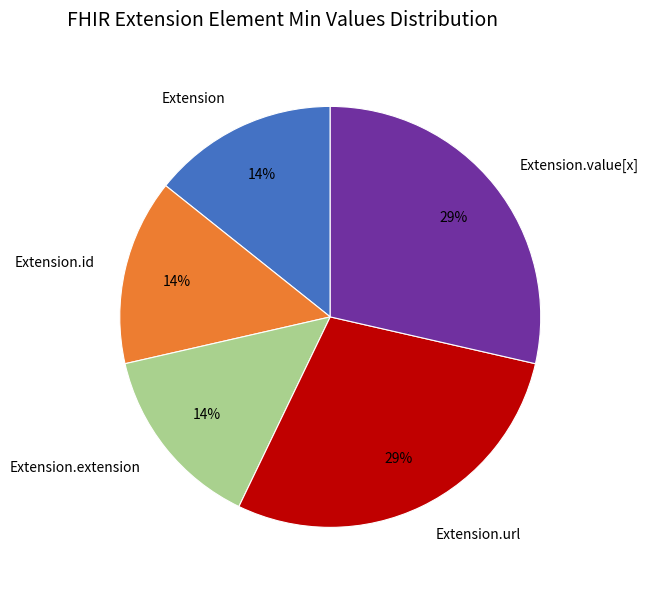

The Extension.extension slice represents 27% of the pie. True or false?

False